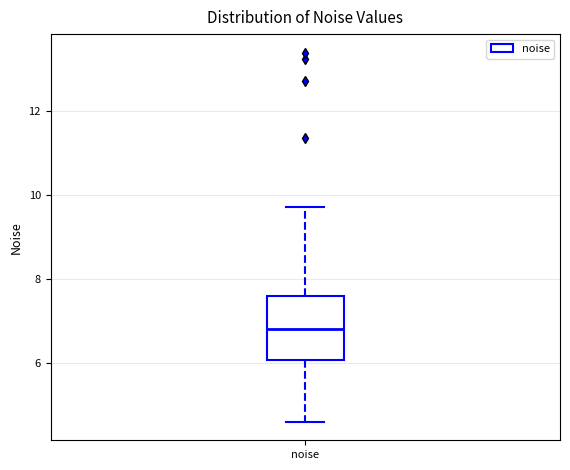

Read this box plot against the y-axis: the position of the median line, the range covered by the box, and the ends of both whiskers. The values are not printed on the chart, so give them approximately, as read against the axis.

median 6.8, box 6.0 to 7.6, whiskers 4.6 to 9.8